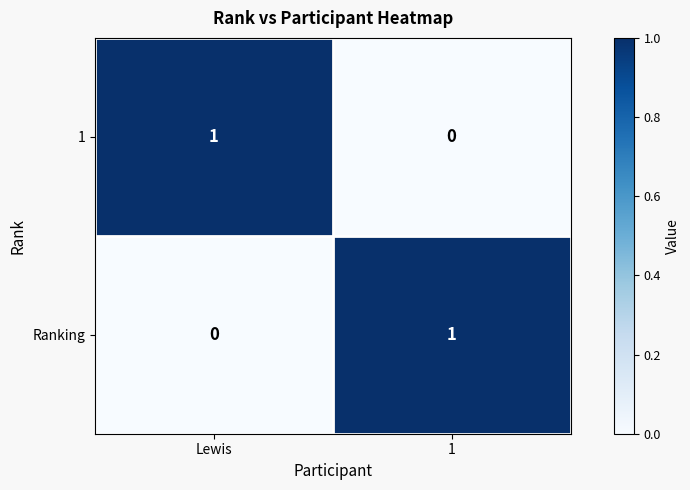

Reading left to right, extract all data points from this chart.

1: 1	0
Ranking: 0	1